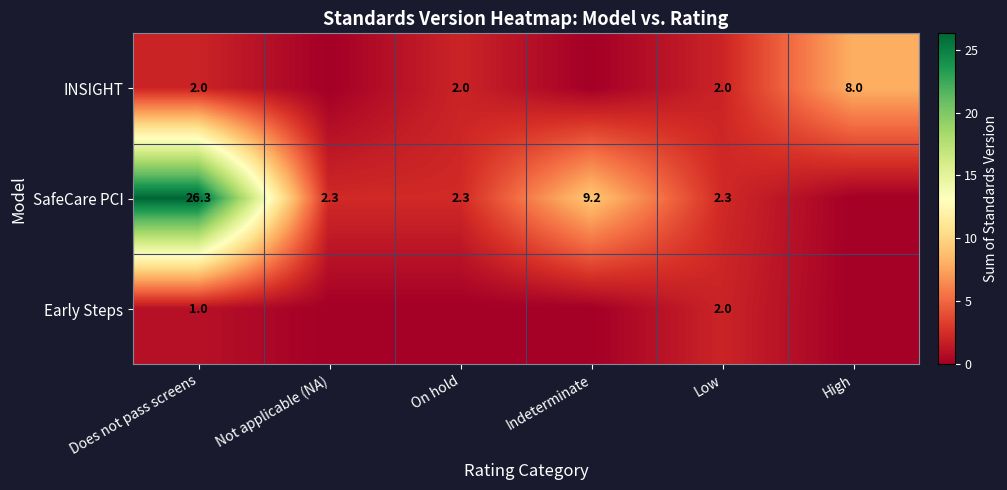

What is the difference between the INSIGHT values at High and Low?

6.0